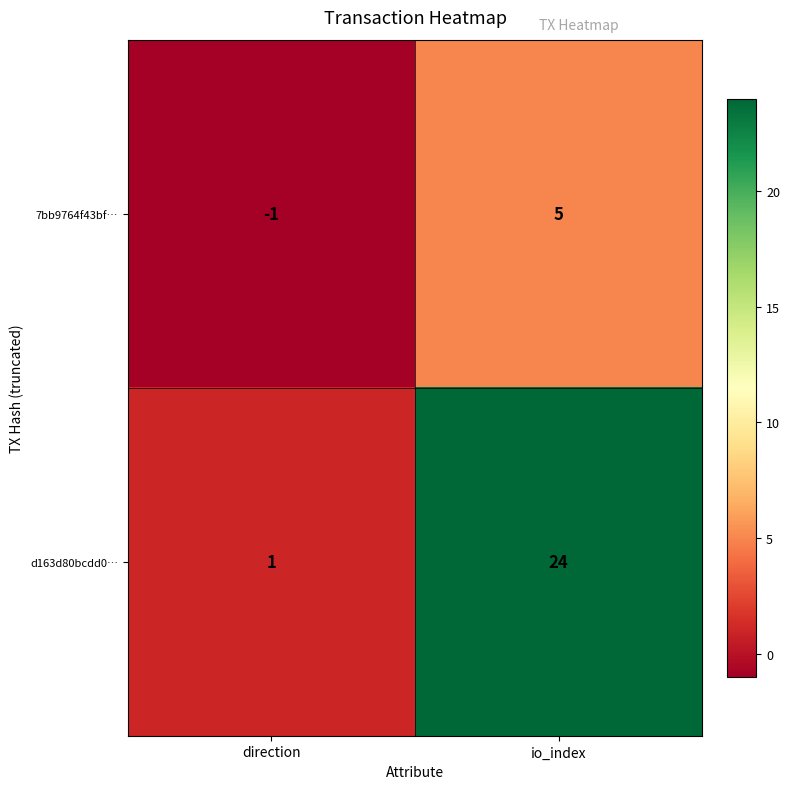

List the labels in order of 7bb9764f43bf… value, smallest first.

direction, io_index